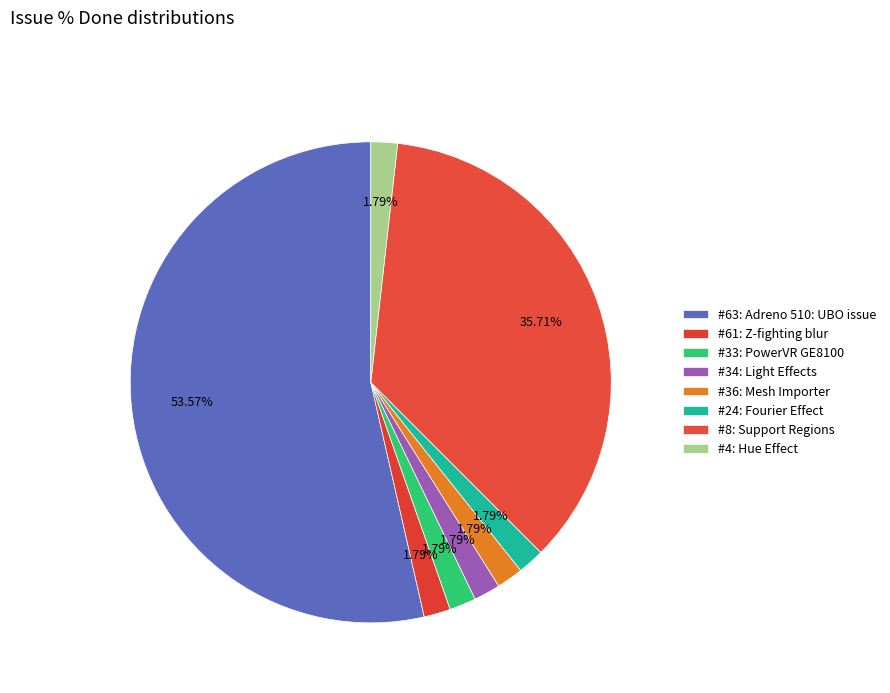

How many segments does this pie chart have?

8